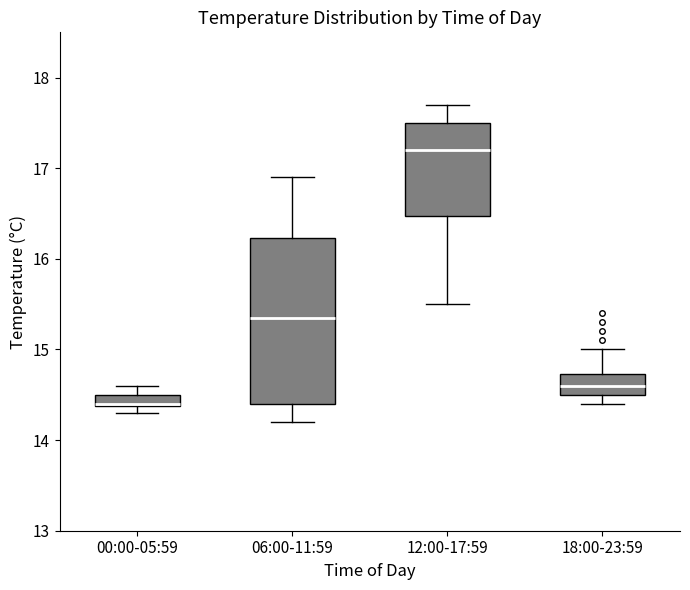

Comparing the boxes themselves (not the whiskers), which one is the tallest?

06:00-11:59